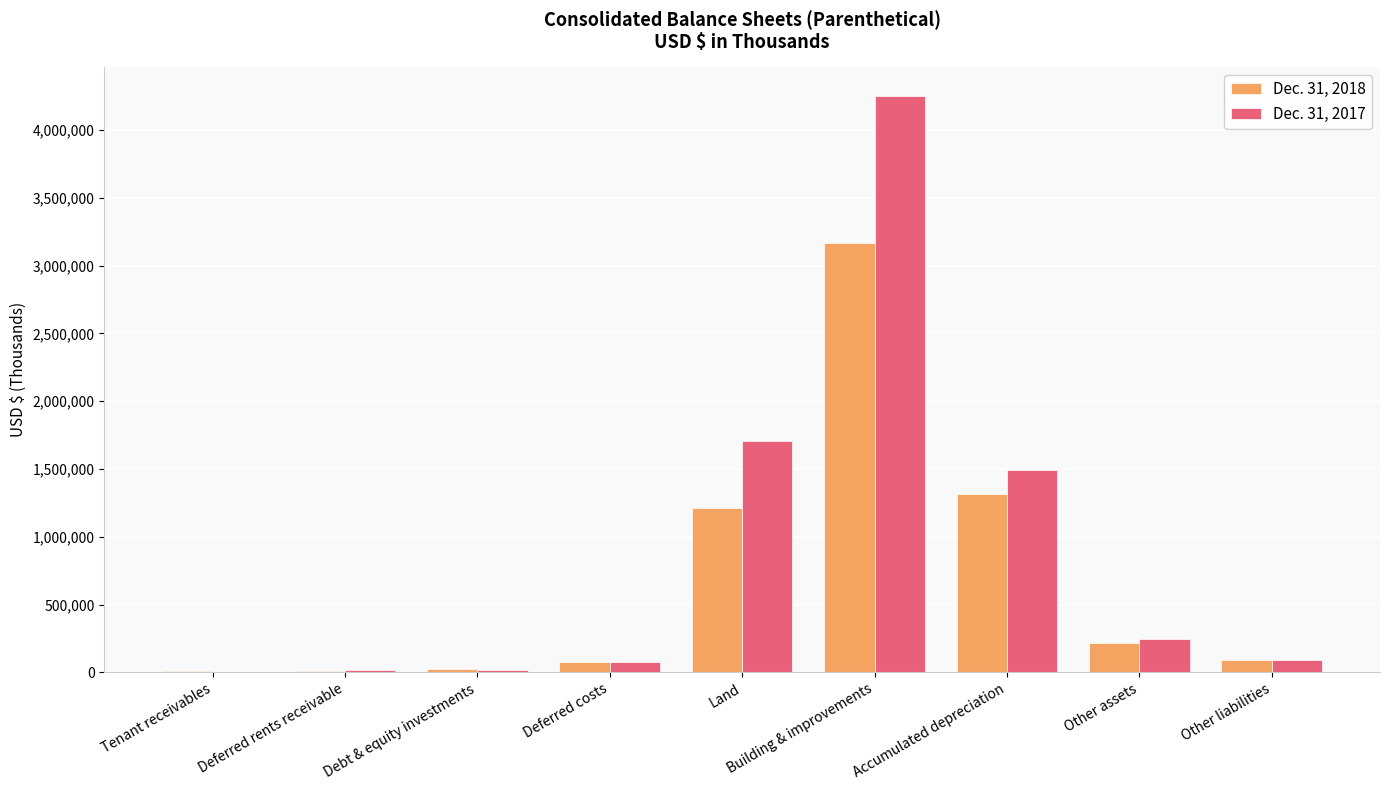

Is the value of Dec. 31, 2018 at Deferred rents receivable greater than the value of Dec. 31, 2017 at Deferred costs?

No